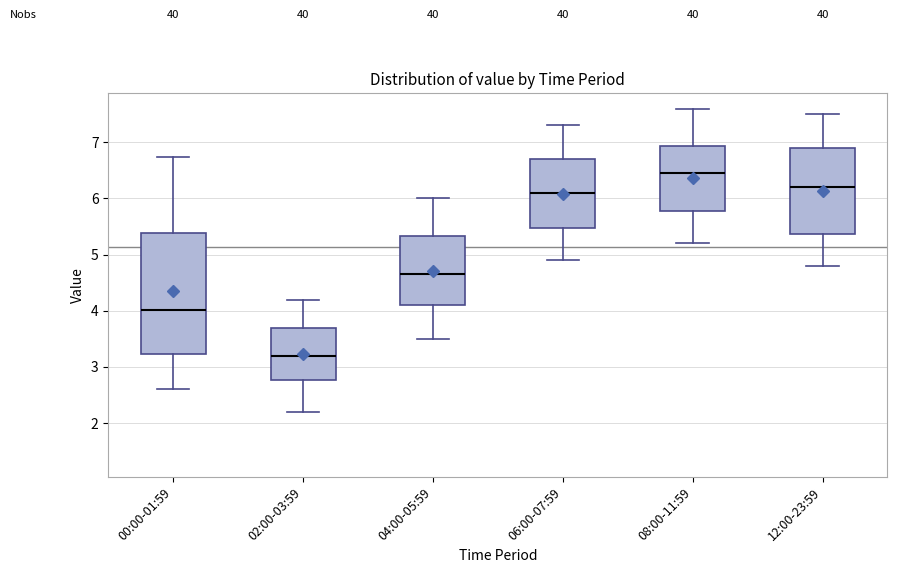

Reading left to right, transcribe this box plot: for each box, give where its median line is, the range the box spans, and where its two whiskers end, as read against the y-axis. The values are not printed on the chart, so give them approximately, as read against the axis.

00:00-01:59: median 4.0, box 3.2 to 5.4, whiskers 2.6 to 6.7
02:00-03:59: median 3.2, box 2.8 to 3.7, whiskers 2.2 to 4.2
04:00-05:59: median 4.7, box 4.1 to 5.3, whiskers 3.5 to 6.0
06:00-07:59: median 6.1, box 5.5 to 6.7, whiskers 4.9 to 7.3
08:00-11:59: median 6.5, box 5.8 to 6.9, whiskers 5.2 to 7.6
12:00-23:59: median 6.2, box 5.4 to 6.9, whiskers 4.8 to 7.5